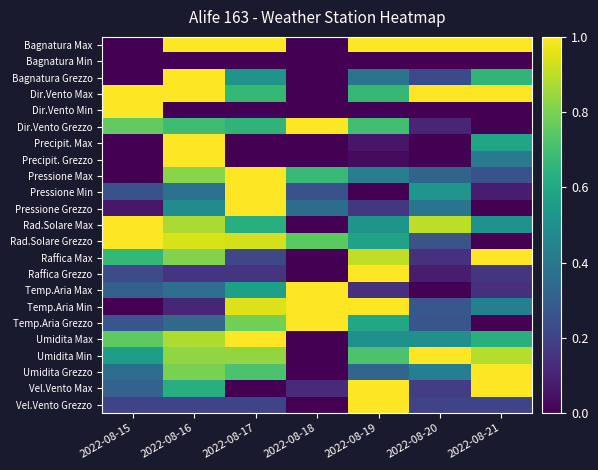

Count the number of data series in this chart.

23